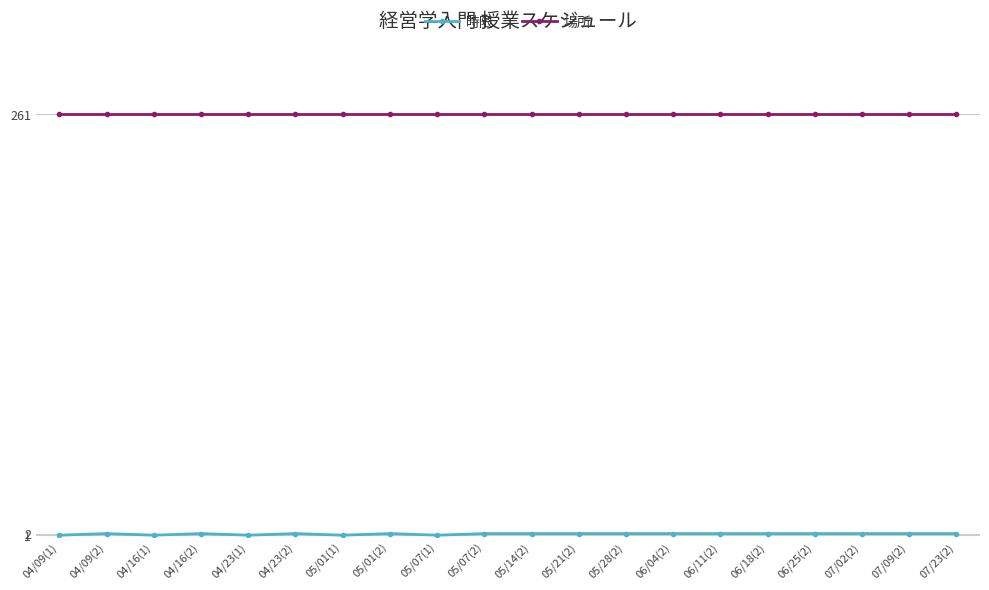

What is the label of the 12th point from the left?

05/21(2)